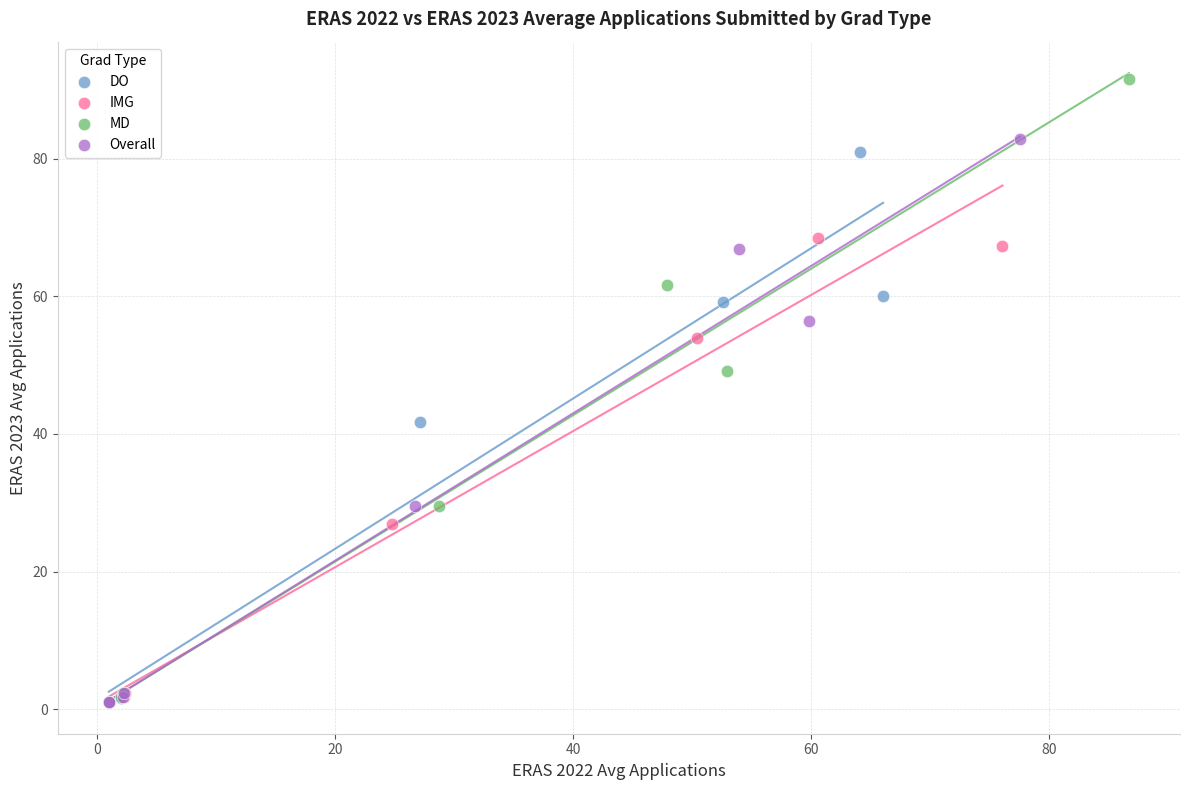

Which series reaches the maximum Y coordinate?

MD